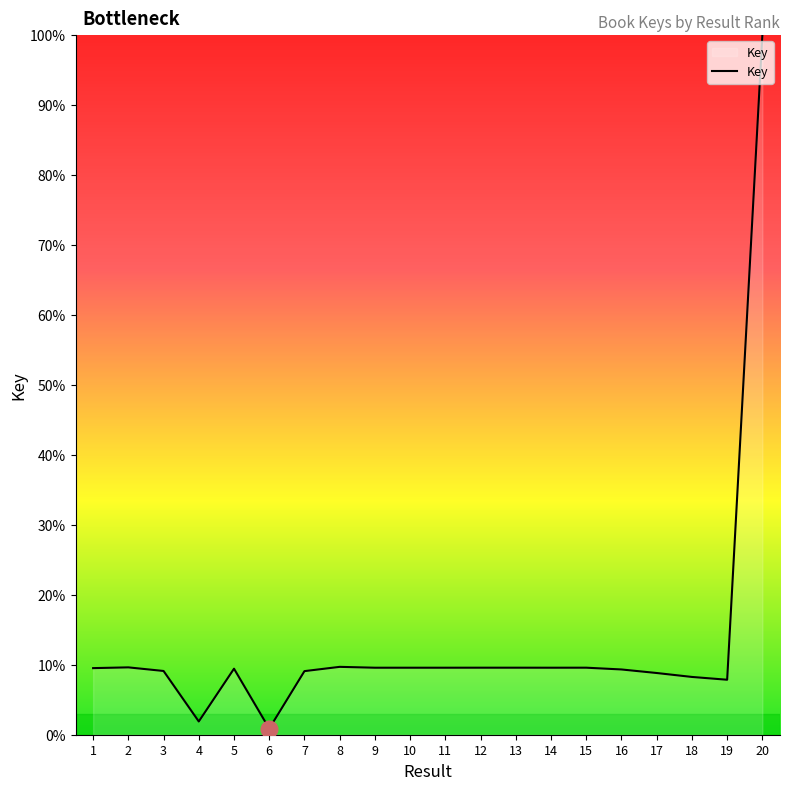

Which has a higher value, 4 or 14?

14